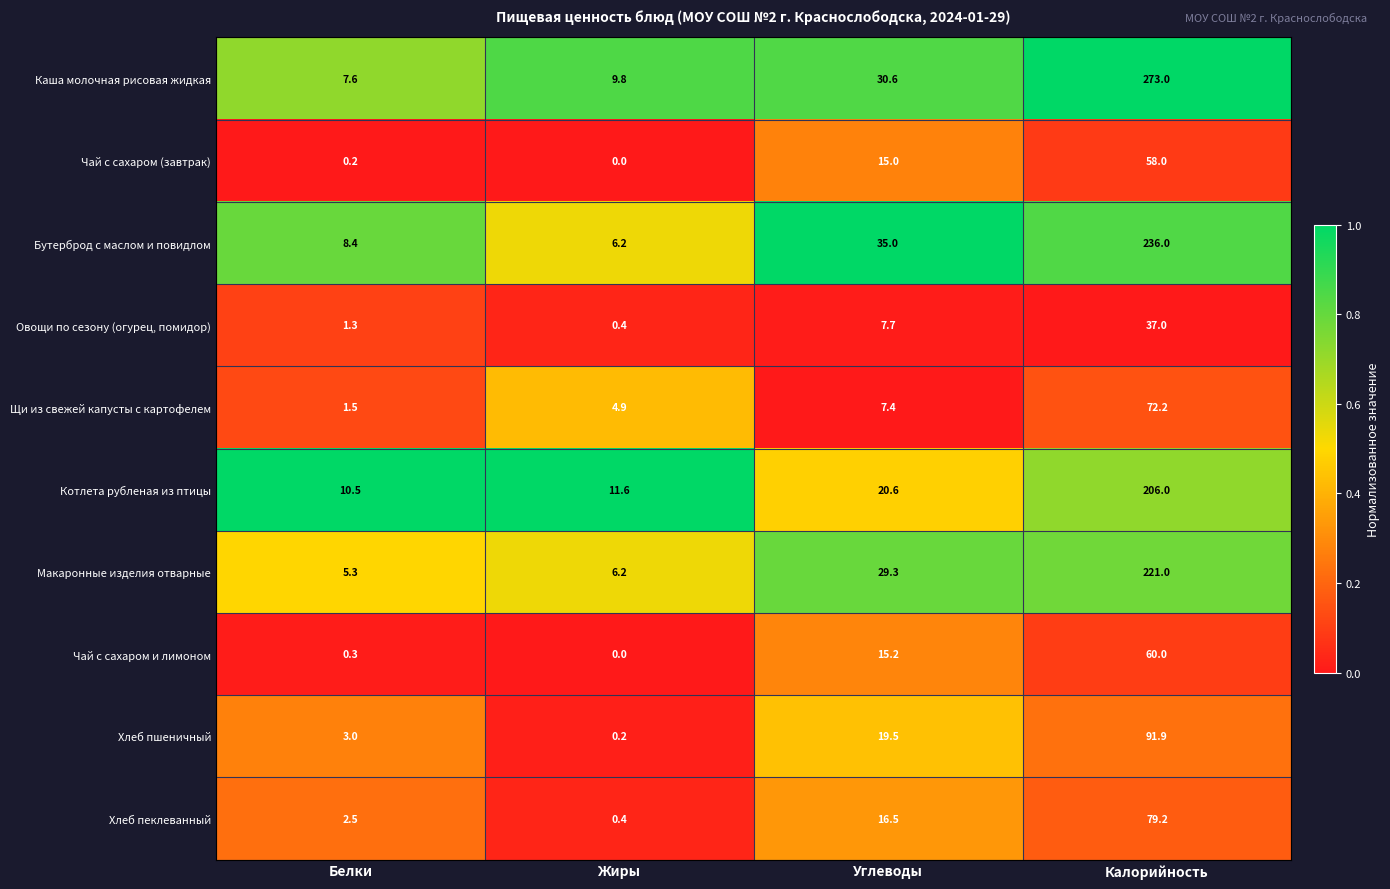

The value of Овощи по сезону (огурец, помидор) at Белки is 2.2. True or false?

False